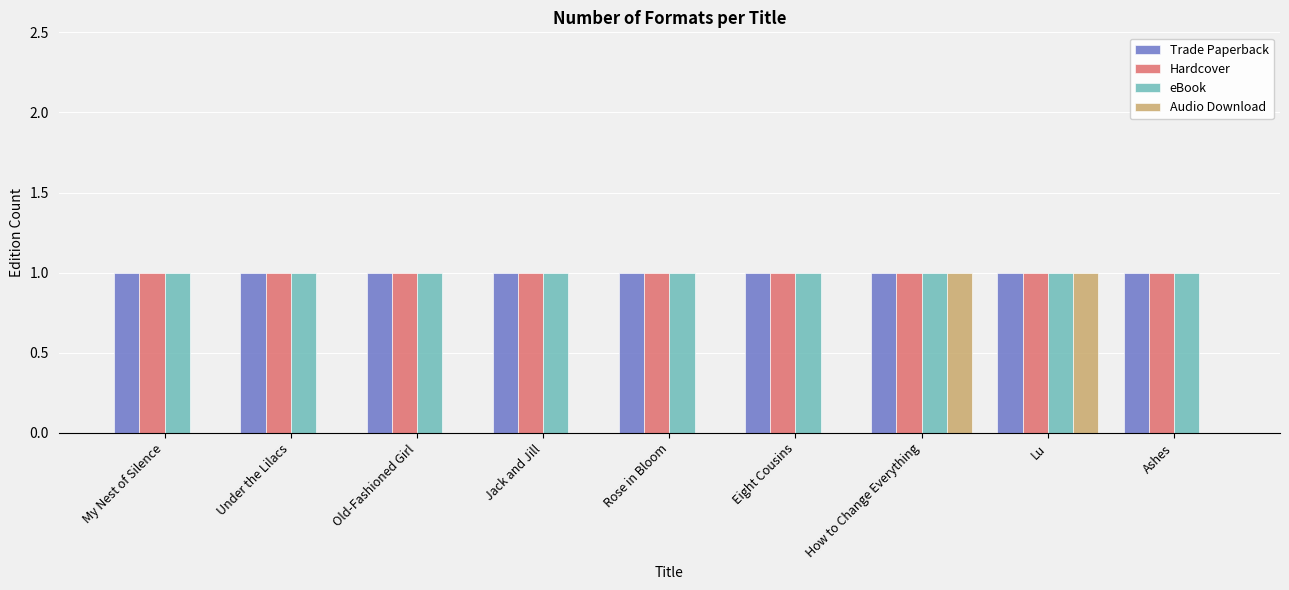

Reading left to right, transcribe all the data shown in this chart.

Trade Paperback: My Nest of Silence=1	Under the Lilacs=1	Old-Fashioned Girl=1	Jack and Jill=1	Rose in Bloom=1	Eight Cousins=1	How to Change Everything=1	Lu=1	Ashes=1
Hardcover: My Nest of Silence=1	Under the Lilacs=1	Old-Fashioned Girl=1	Jack and Jill=1	Rose in Bloom=1	Eight Cousins=1	How to Change Everything=1	Lu=1	Ashes=1
eBook: My Nest of Silence=1	Under the Lilacs=1	Old-Fashioned Girl=1	Jack and Jill=1	Rose in Bloom=1	Eight Cousins=1	How to Change Everything=1	Lu=1	Ashes=1
Audio Download: My Nest of Silence=0	Under the Lilacs=0	Old-Fashioned Girl=0	Jack and Jill=0	Rose in Bloom=0	Eight Cousins=0	How to Change Everything=1	Lu=1	Ashes=0